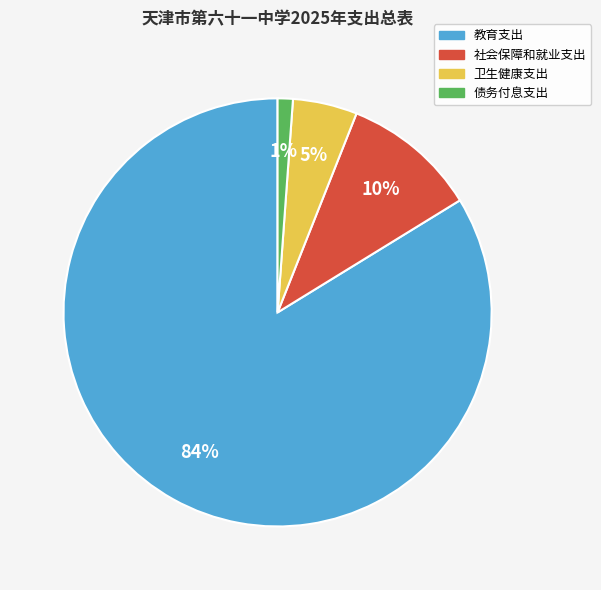

How many slices are in this pie chart?

4